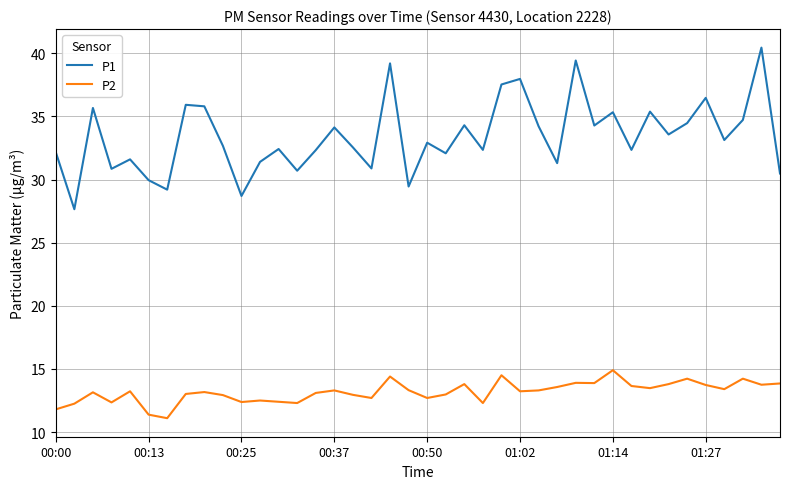

At how many categories does at least one series exceed 23?

40